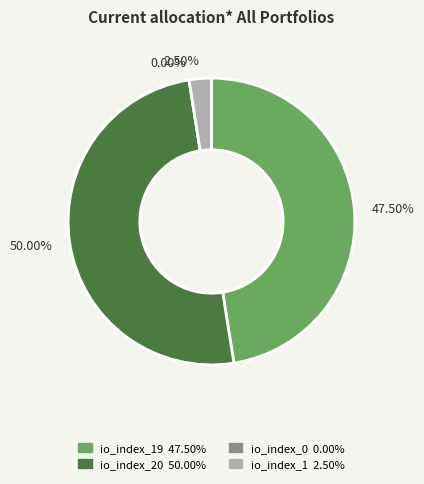

How many slices are in this pie chart?

4